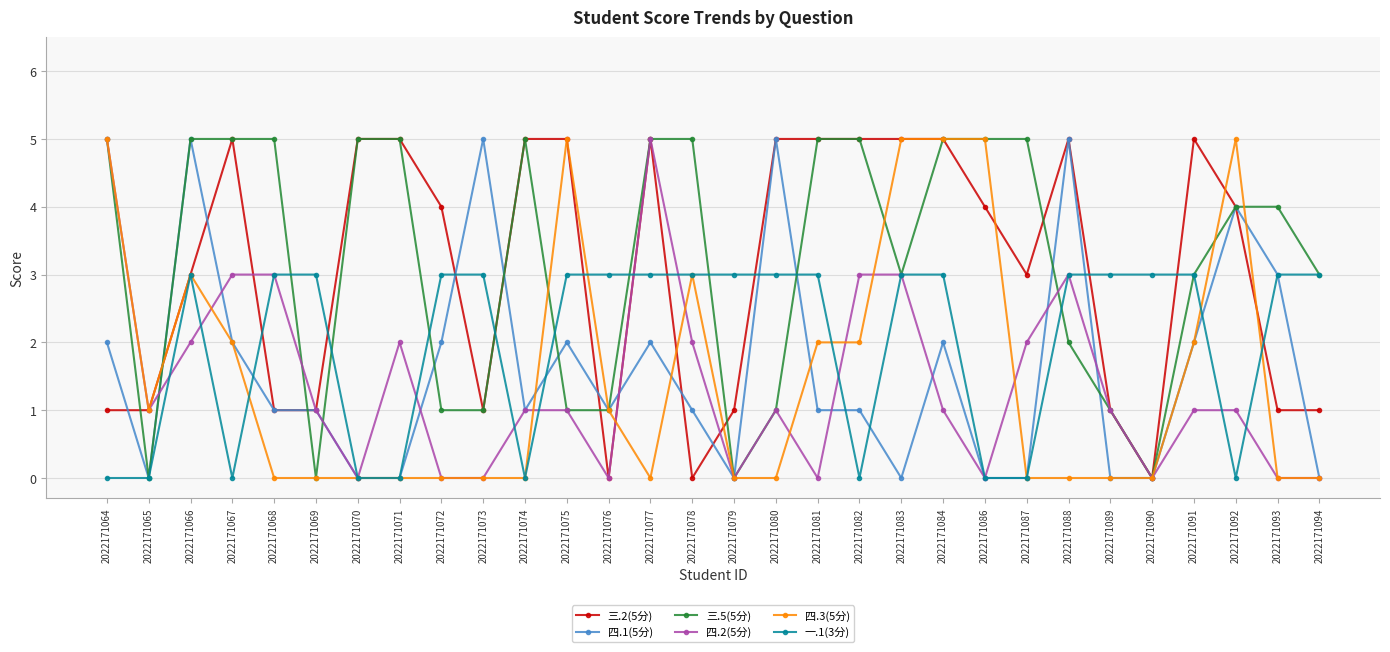

Count the number of categories in the chart.

30